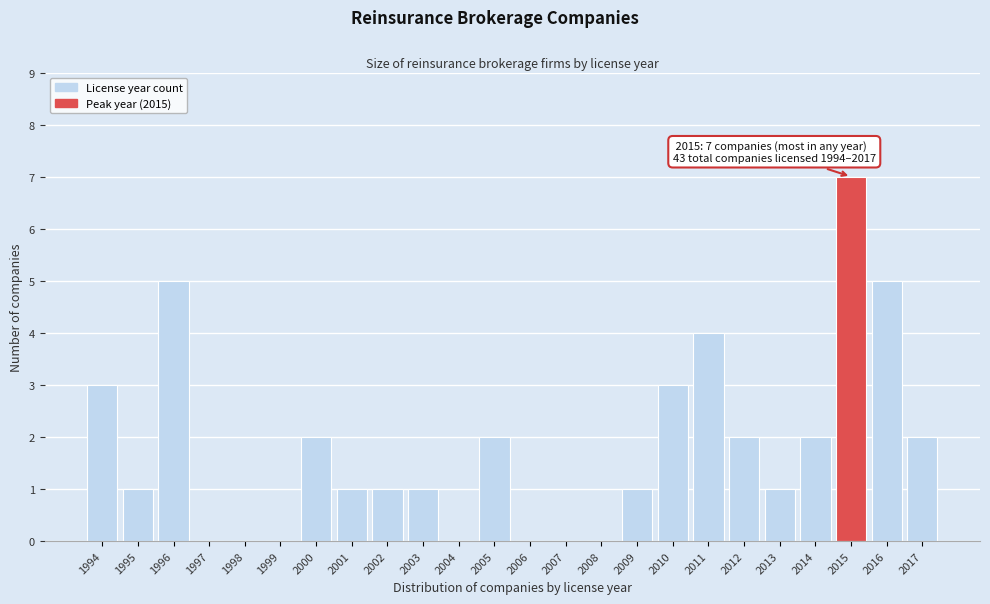

Reading left to right, list all the values displayed in this chart.

1994=3	1995=1	1996=5	1997=0	1998=0	1999=0	2000=2	2001=1	2002=1	2003=1	2004=0	2005=2	2006=0	2007=0	2008=0	2009=1	2010=3	2011=4	2012=2	2013=1	2014=2	2015=7	2016=5	2017=2